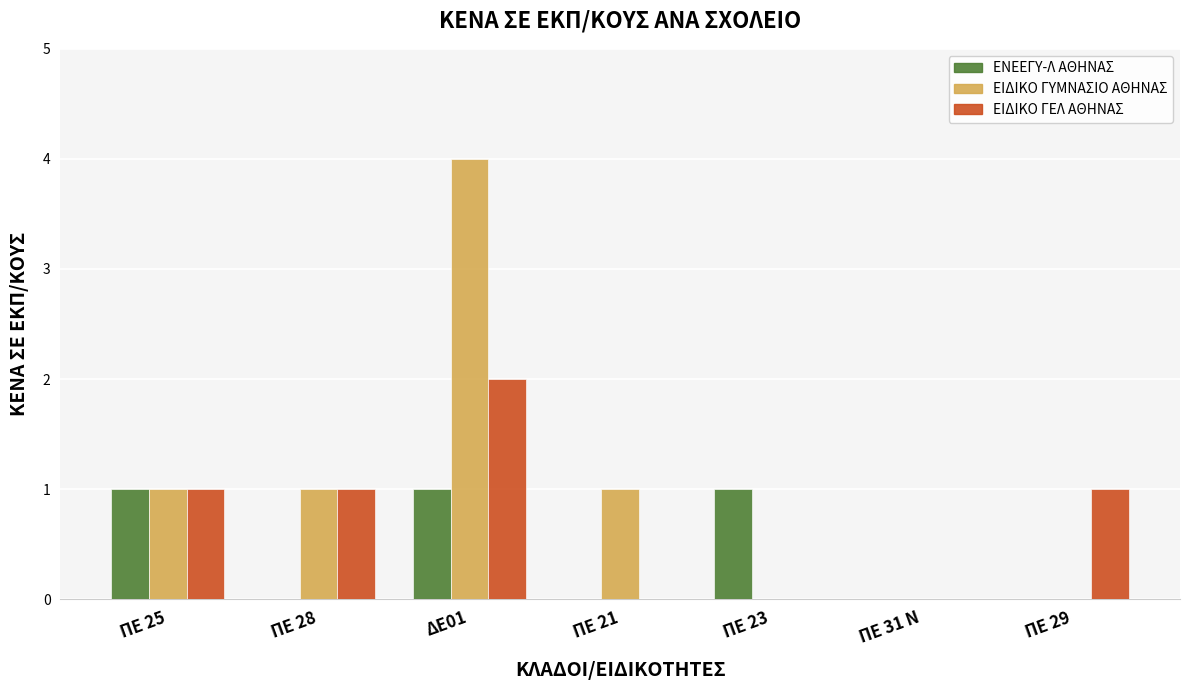

Is the value of ΕΙΔΙΚΟ ΓΥΜΝΑΣΙΟ ΑΘΗΝΑΣ at ΠΕ 28 greater than the value of ΕΝΕΕΓΥ-Λ ΑΘΗΝΑΣ at ΠΕ 21?

Yes